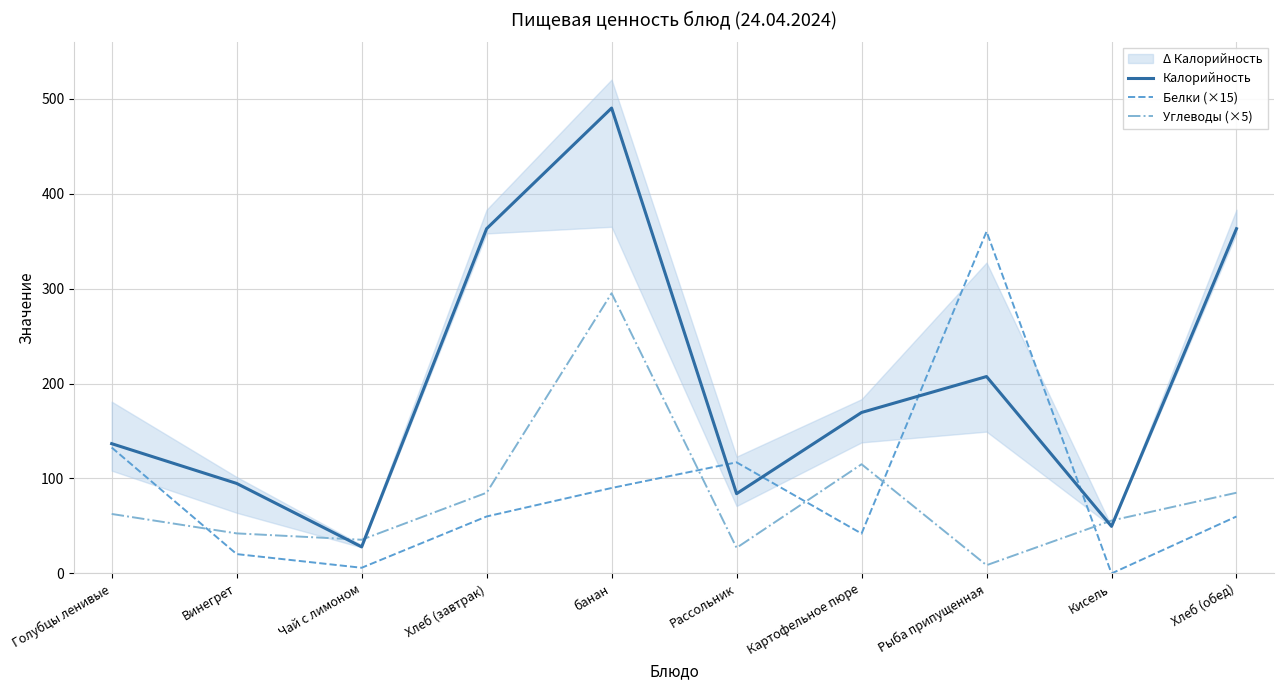

Is it true that Калорийность equals 207.3 at Рыба припущенная?

True